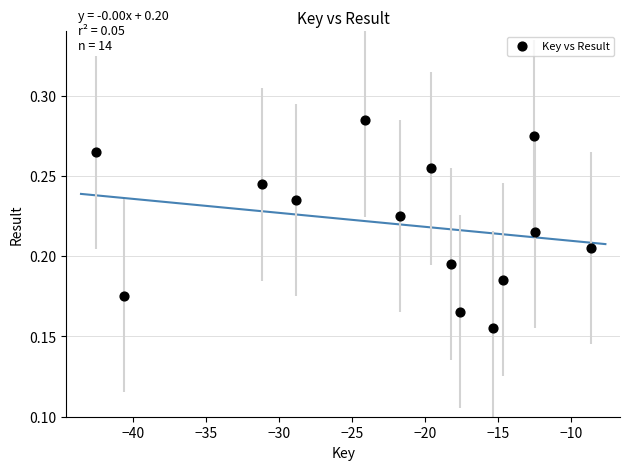

What is the range of X values (max minus min)?

33.9